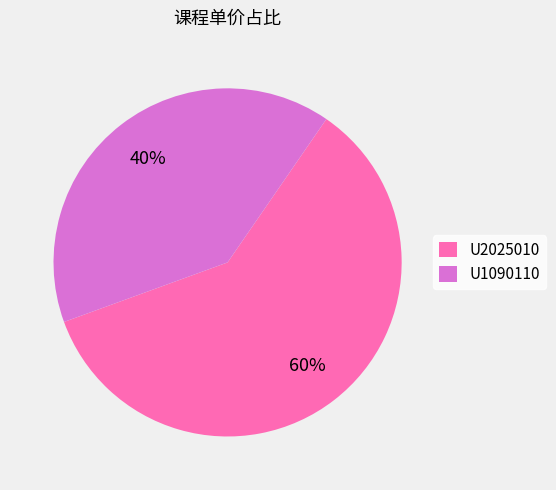

Which has a higher value, U2025010 or U1090110?

U2025010